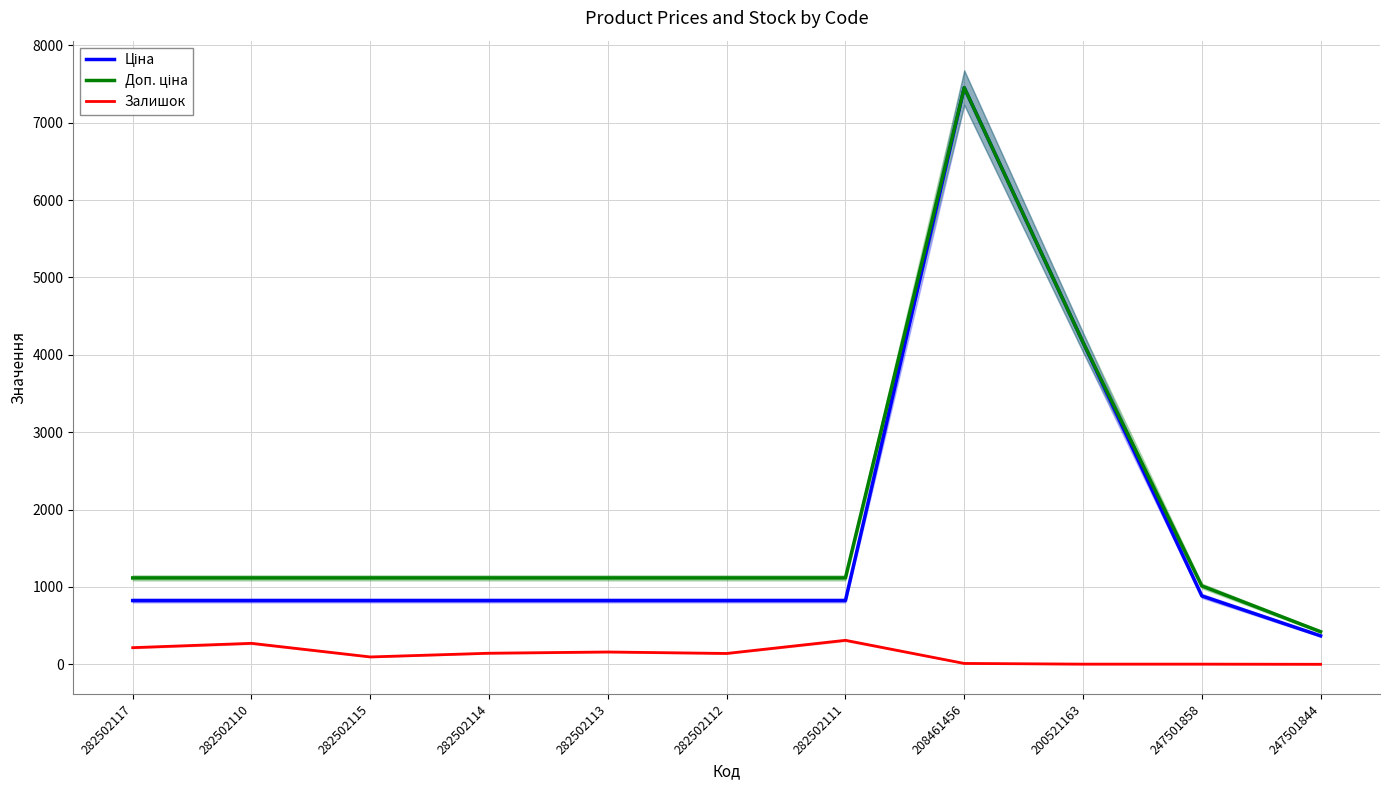

Which series has the largest total across all categories?

Доп. ціна